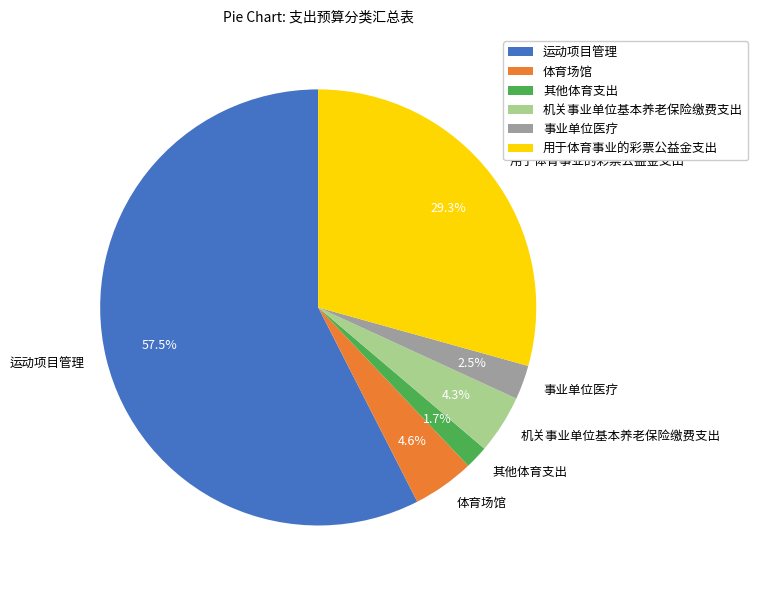

To the nearest percent, what is the difference between the largest and smallest slice percentages?

56%